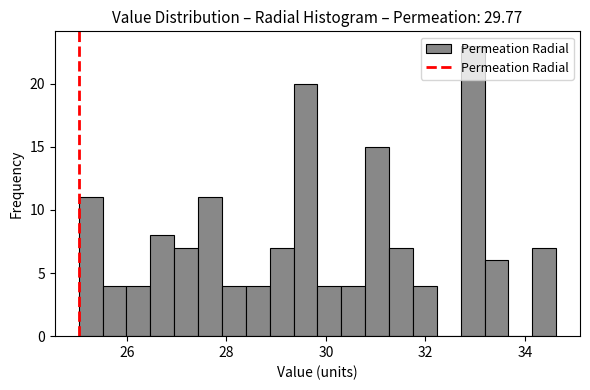

Around what value on the x-axis is the tallest bar? Give the approximate position of its centre, as read against the axis.

33.0